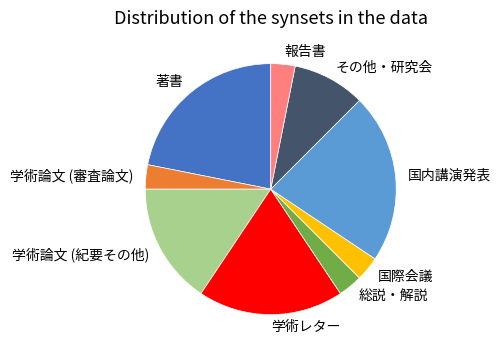

The その他・研究会 slice represents 1% of the pie. True or false?

False